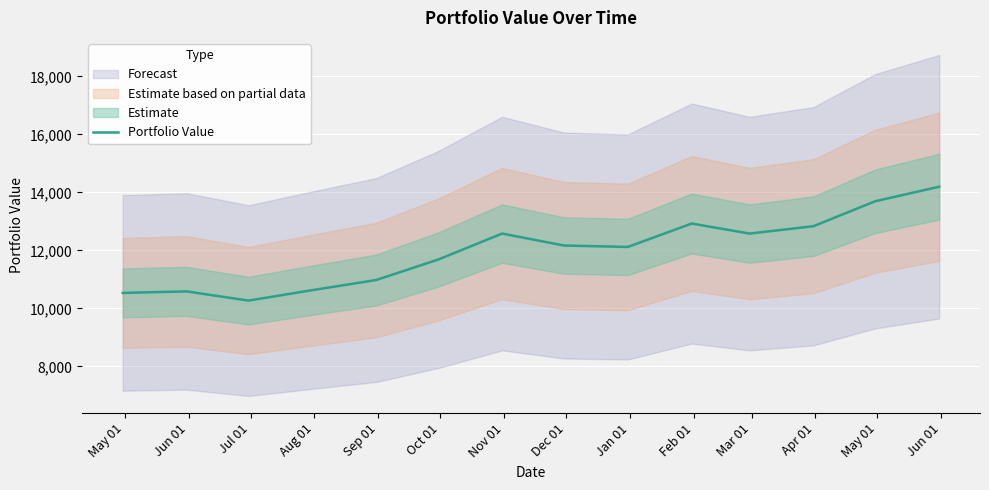

What is the highest value of the Portfolio Value series?

14198.7